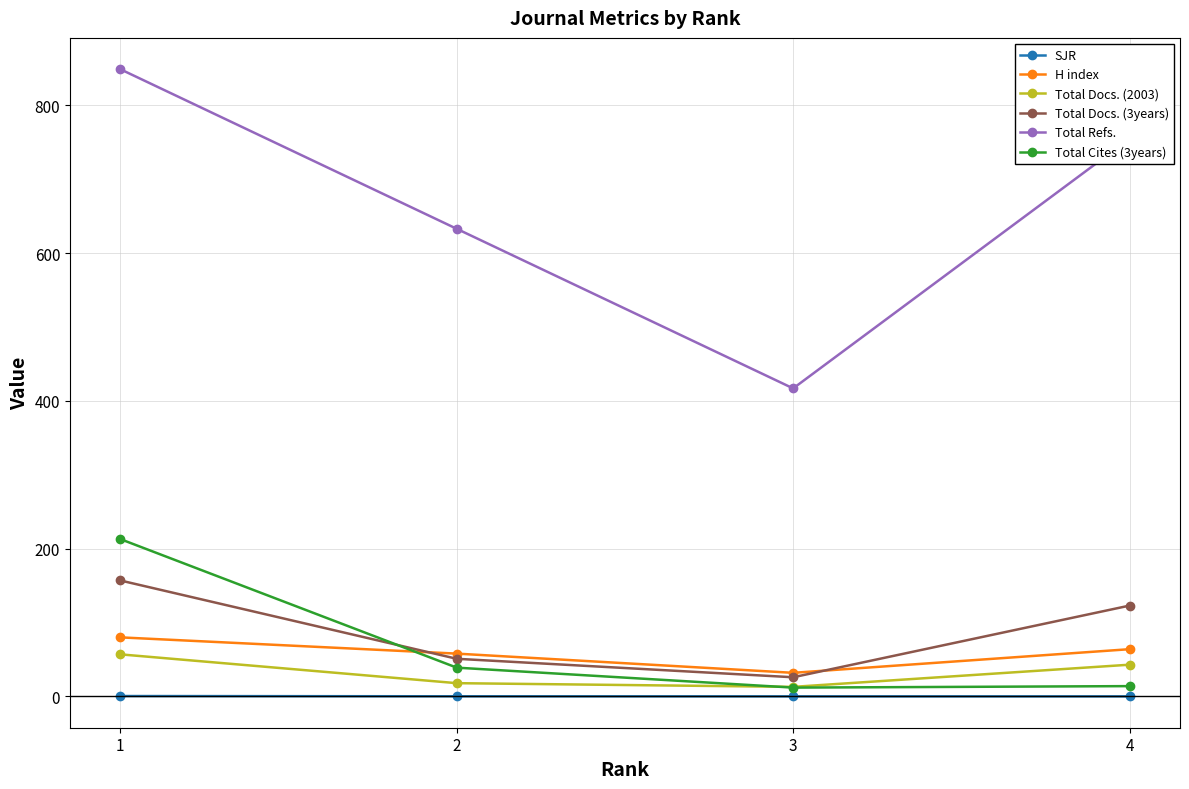

List the labels in order of Total Refs. value, smallest first.

3, 2, 4, 1